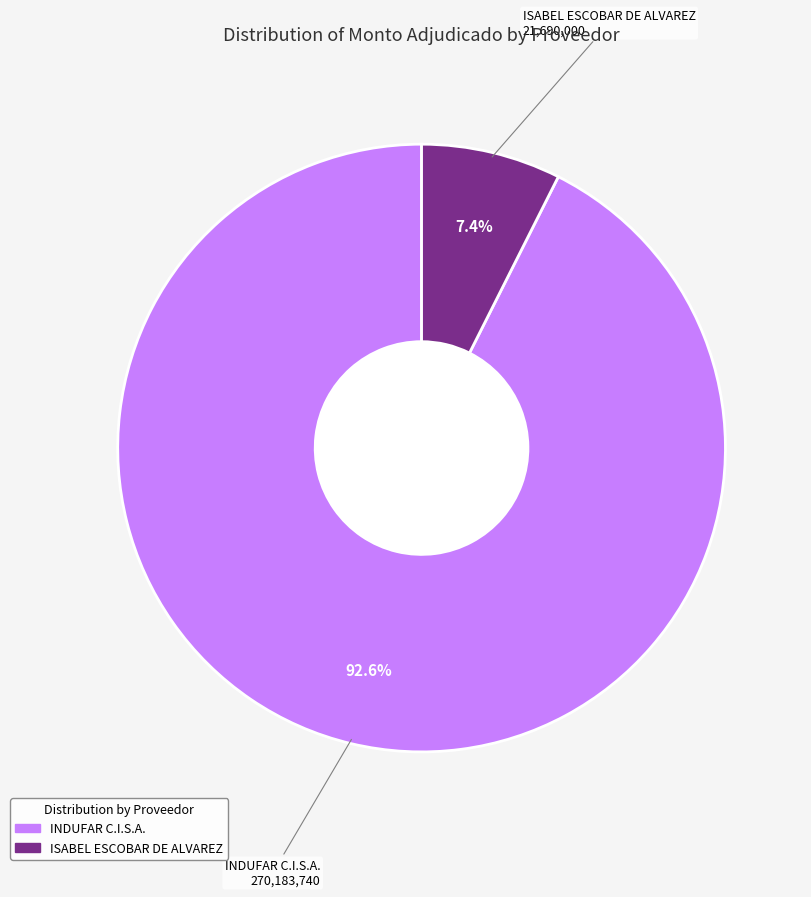

What percentage is NOT represented by ISABEL ESCOBAR DE ALVAREZ?

92.6%